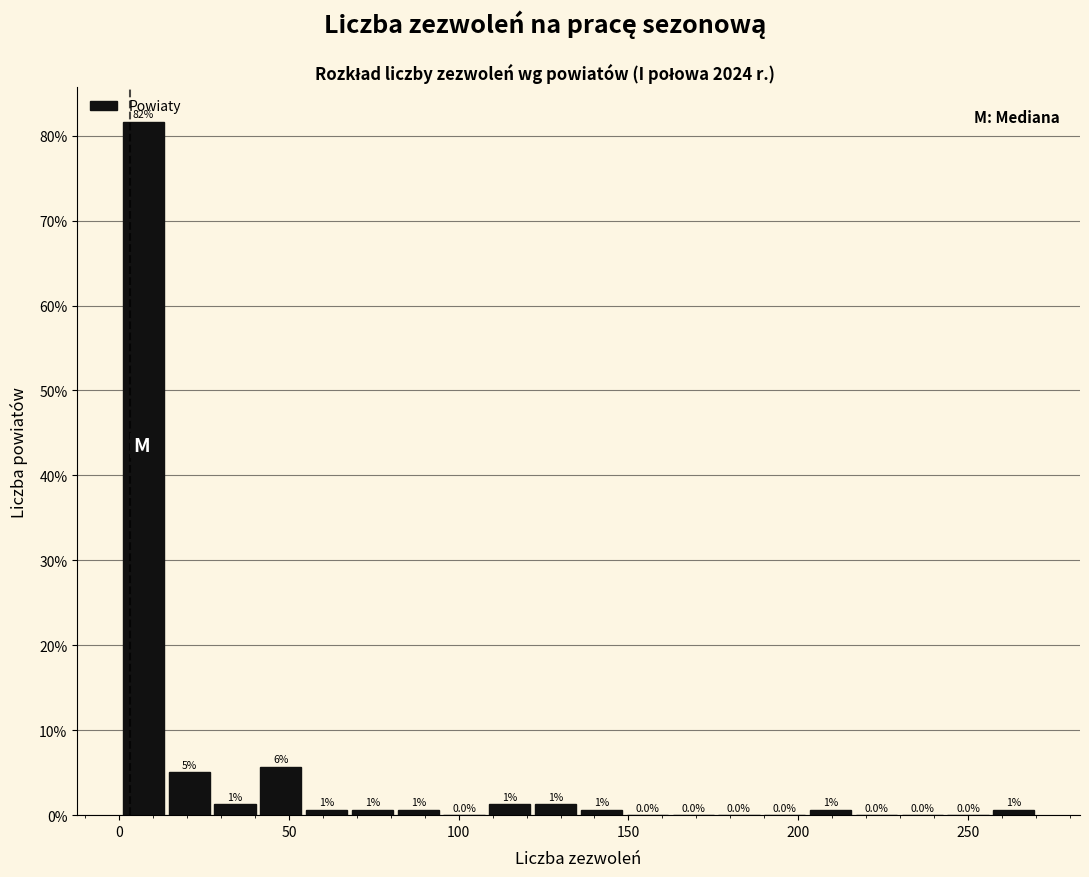

Around what value on the x-axis is the tallest bar? Give the approximate position of its centre, as read against the axis.

5